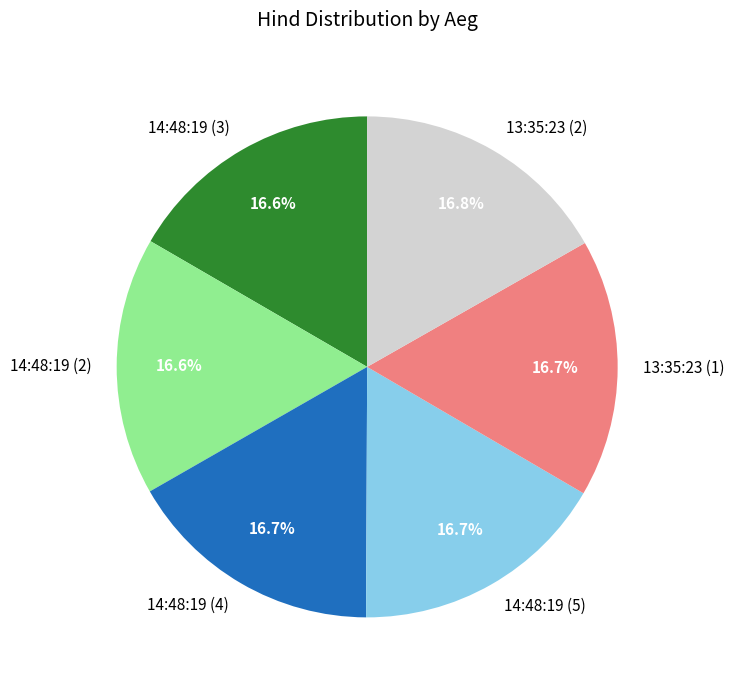

How many slices are in this pie chart?

6